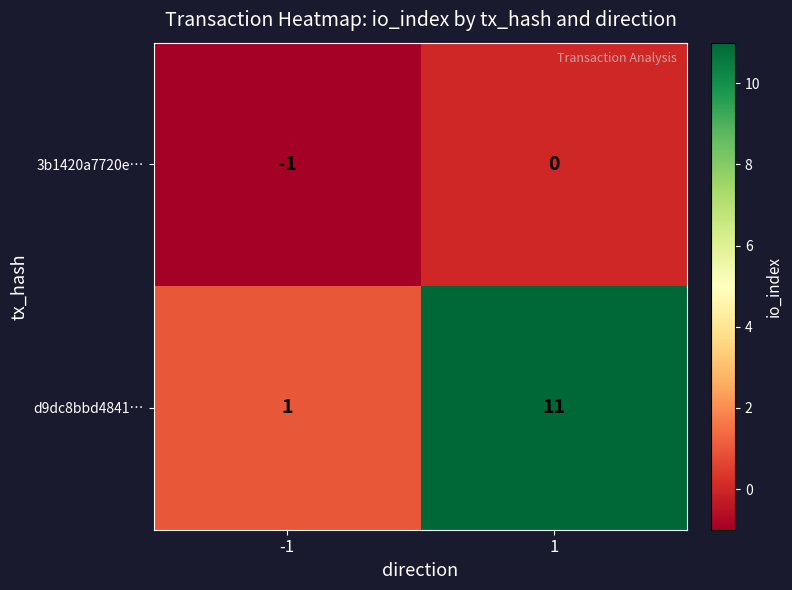

Which series changed the most between -1 and 1?

d9dc8bbd4841…